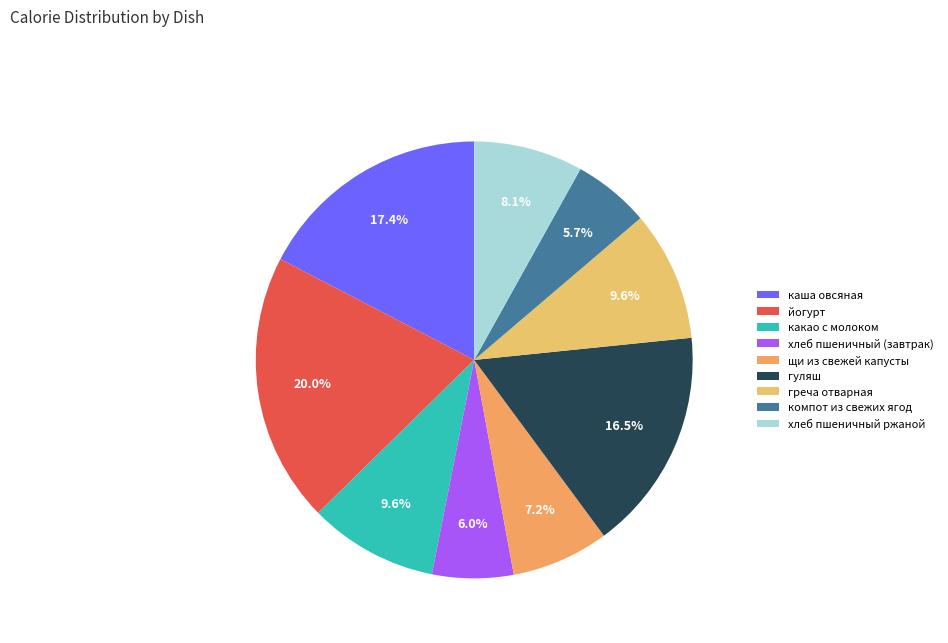

Count the number of slices in the pie.

9